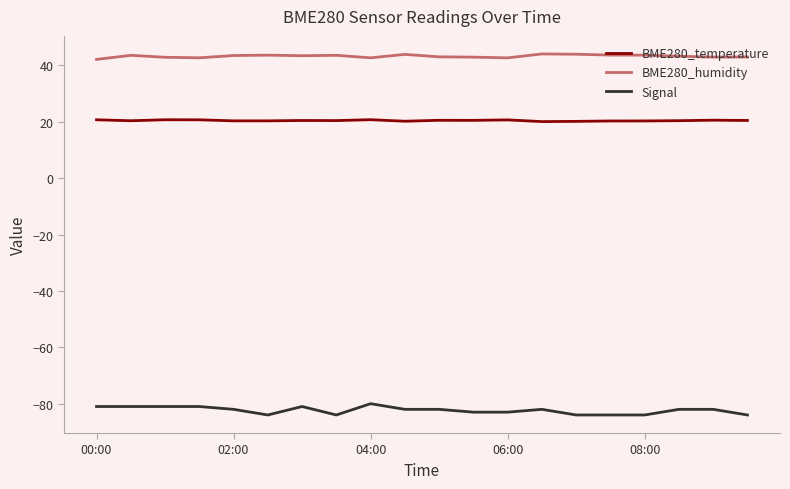

What is the difference between the maximum and second lowest values in the Signal series?

4.0